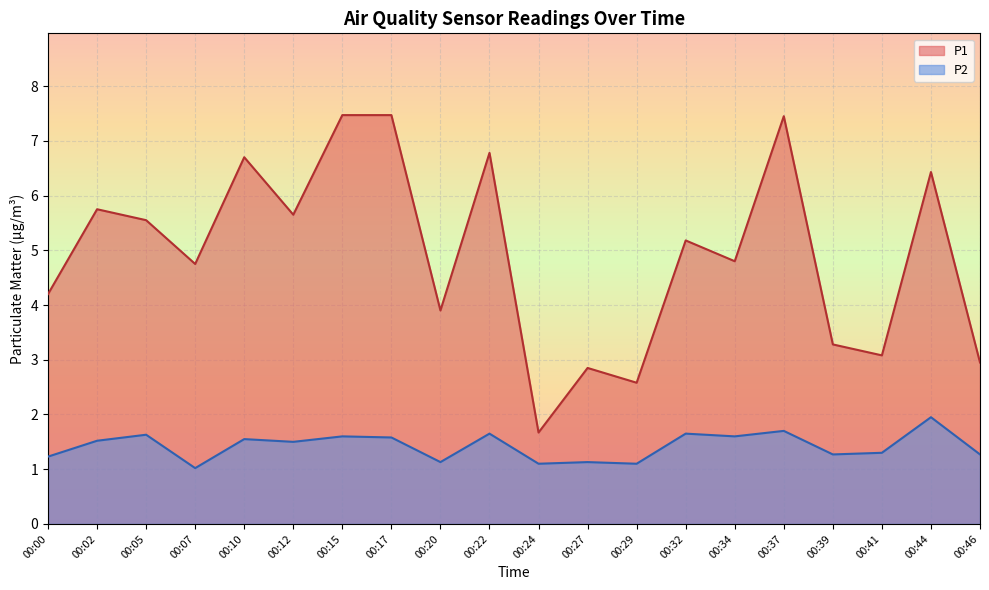

What is the spread (max minus min) of values at 00:46?

1.7